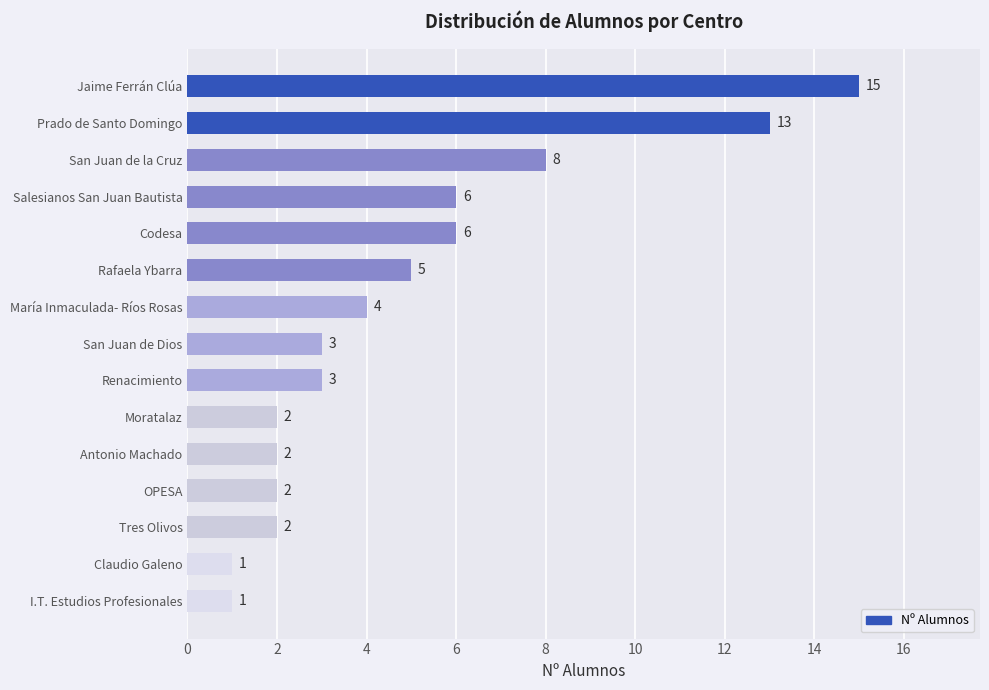

What is the difference between the maximum and minimum values?

14